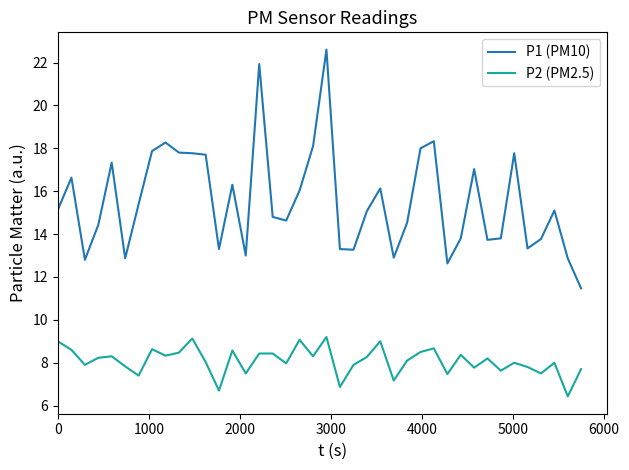

Which series has the widest spread of values?

P1 (PM10)